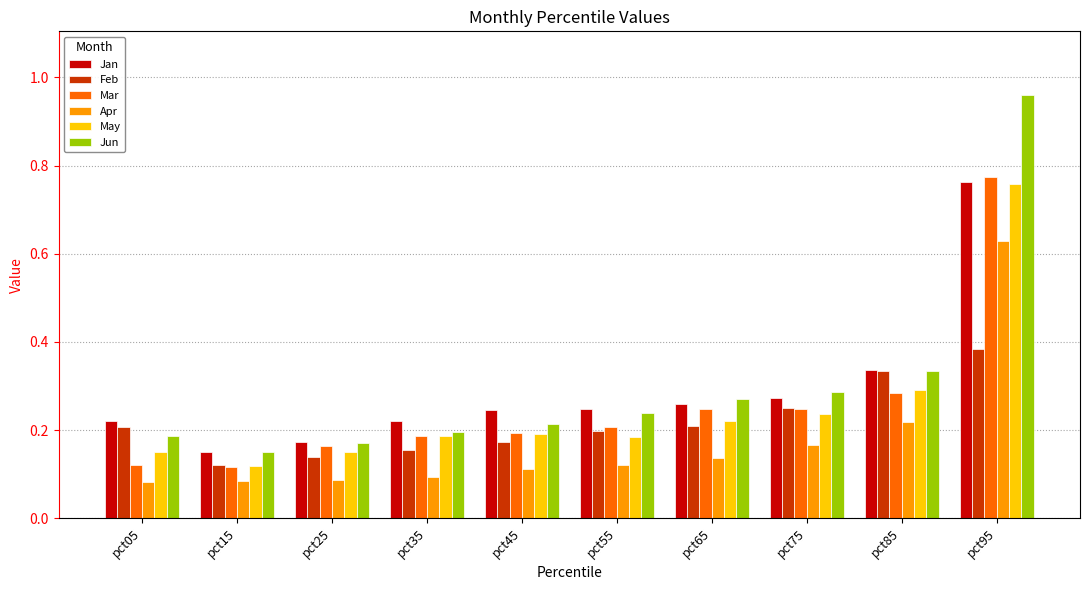

At how many categories does at least one series exceed 0?

10